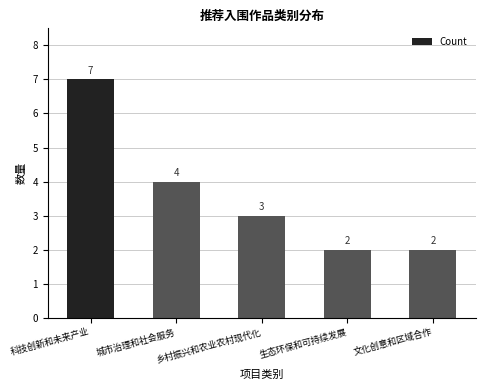

What is the average value?

4